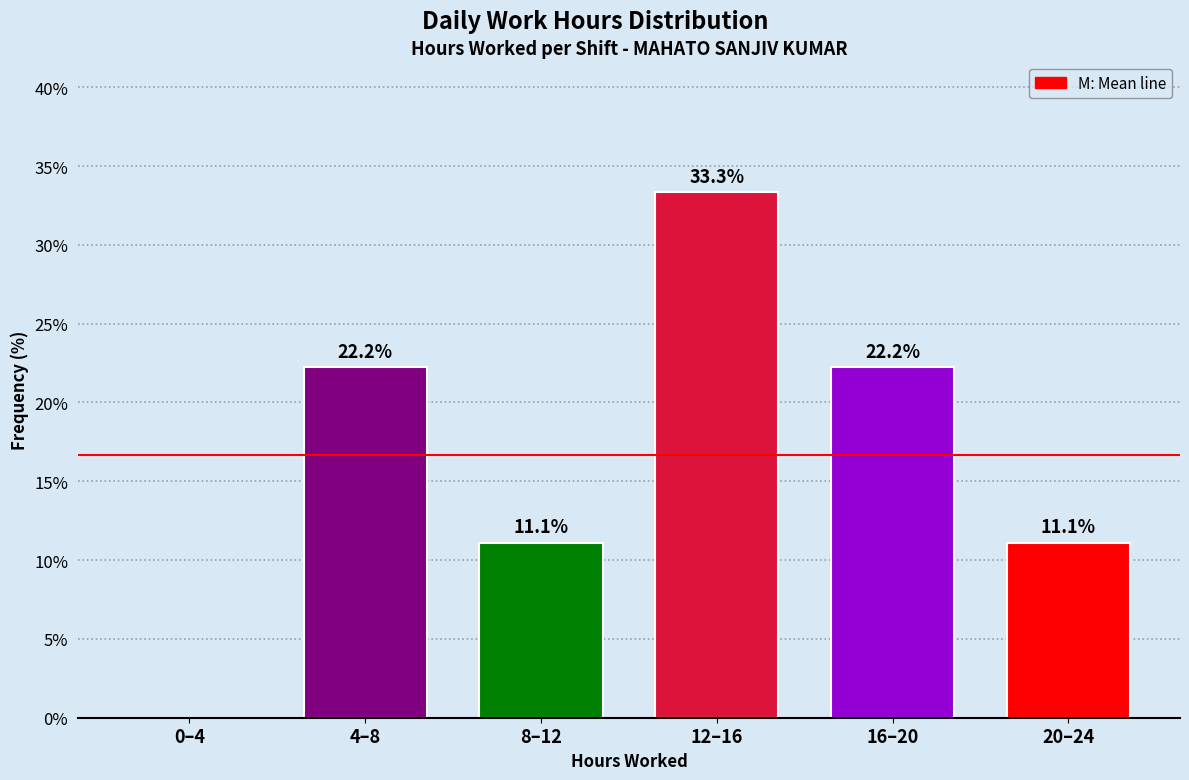

Reading left to right, what are all the values shown in this chart?

0–4=0.0	4–8=22.2	8–12=11.1	12–16=33.3	16–20=22.2	20–24=11.1